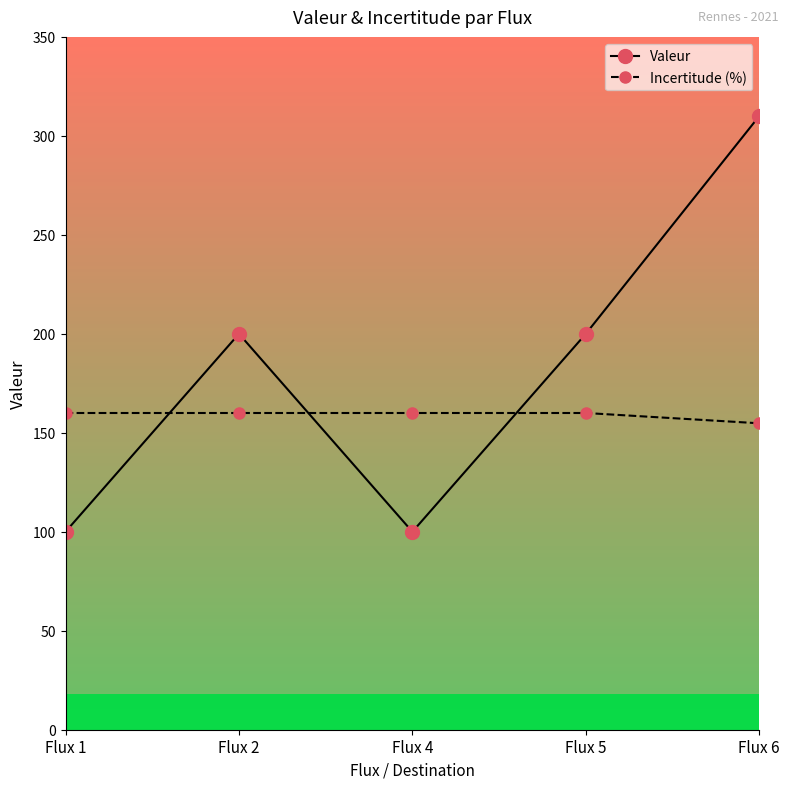

What is the difference between the Incertitude (%) values at Flux 6 and Flux 4?

5.2